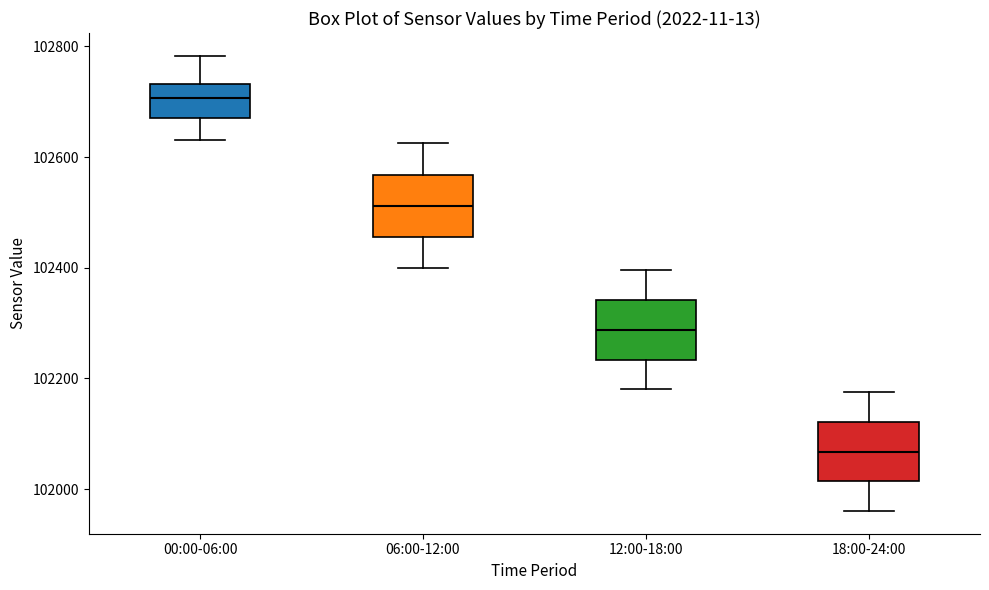

Reading left to right, transcribe this box plot: for each box, give where its median line is, the range the box spans, and where its two whiskers end, as read against the y-axis. The values are not printed on the chart, so give them approximately, as read against the axis.

00:00-06:00: median 102700, box 102660 to 102740, whiskers 102640 to 102780
06:00-12:00: median 102520, box 102460 to 102560, whiskers 102400 to 102620
12:00-18:00: median 102280, box 102240 to 102340, whiskers 102180 to 102400
18:00-24:00: median 102060, box 102020 to 102120, whiskers 101960 to 102180